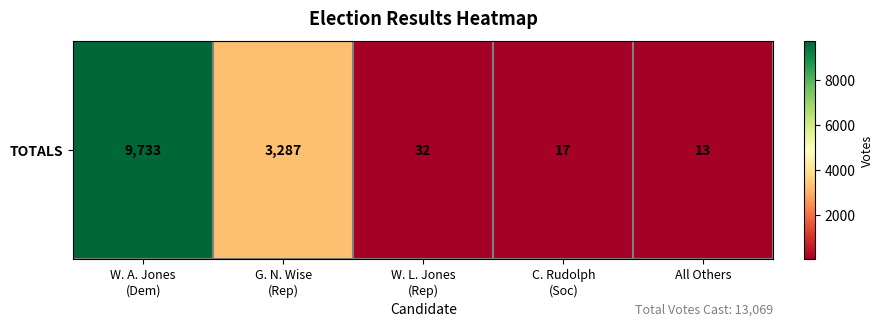

What is the approximate value at All Others?

13